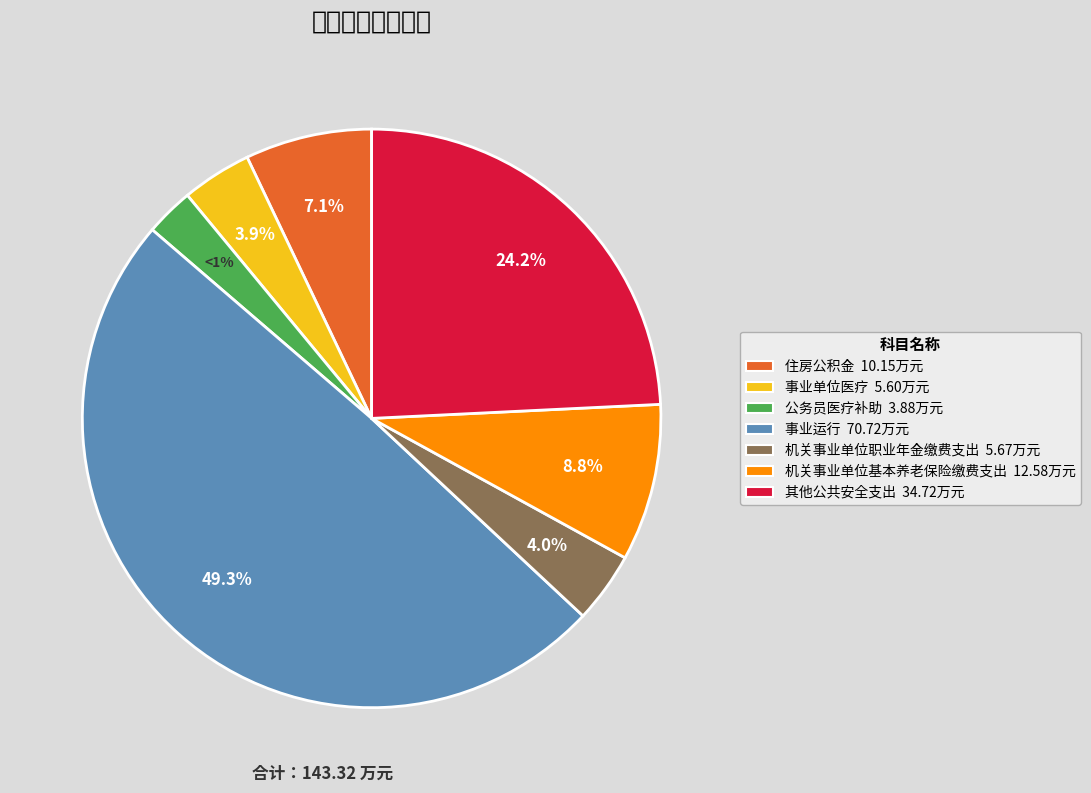

Is there any slice that represents more than half of the pie?

No